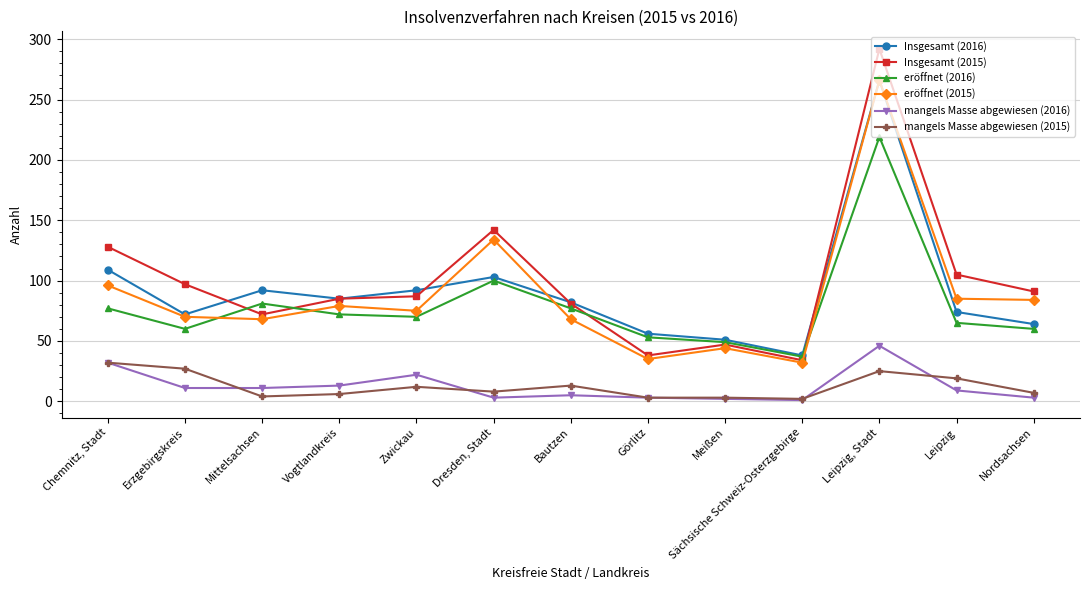

What is the label of the 3rd point from the right?

Leipzig, Stadt